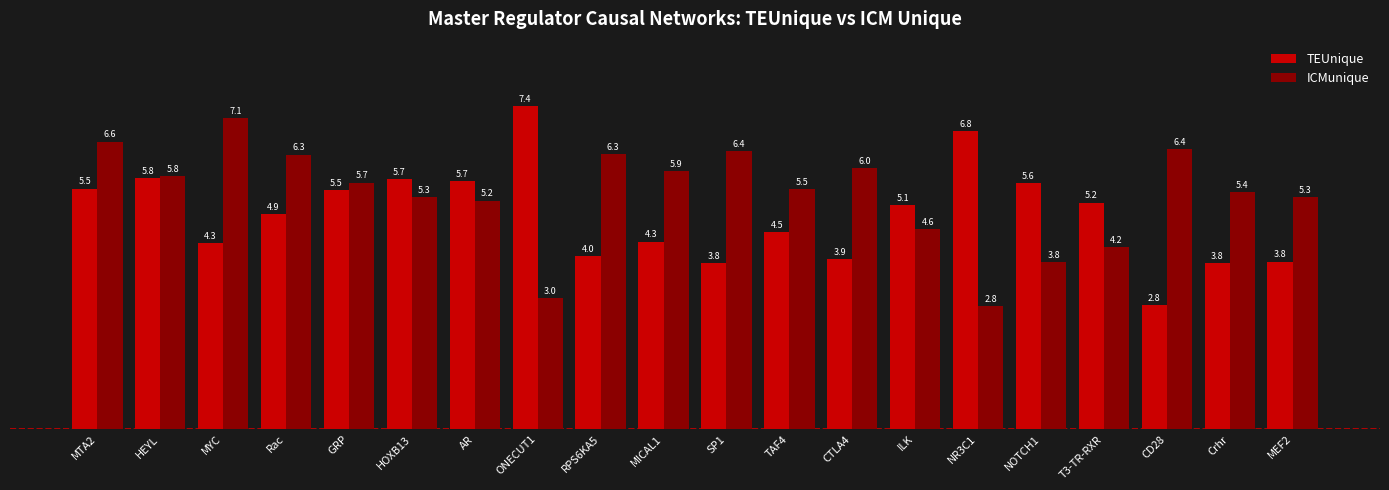

At how many categories does at least one series exceed 4?

20